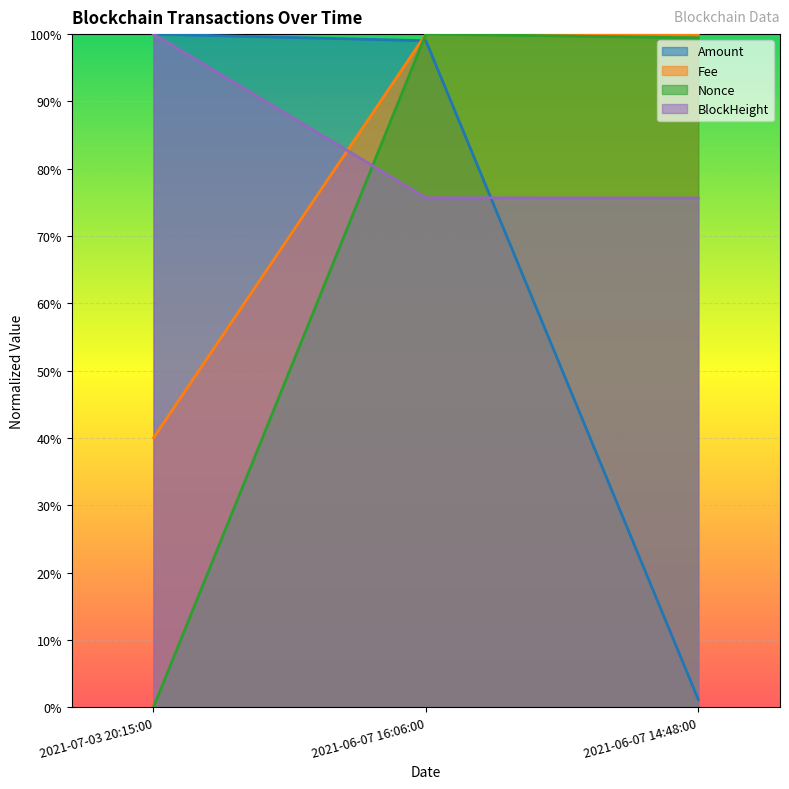

Reading left to right, transcribe all the data shown in this chart.

BlockHeight: 100.0	75.7	75.6
Nonce: 0.0	100.0	99.5
Amount: 100.0	99.0	1.1
Fee: 40.0	100.0	100.0